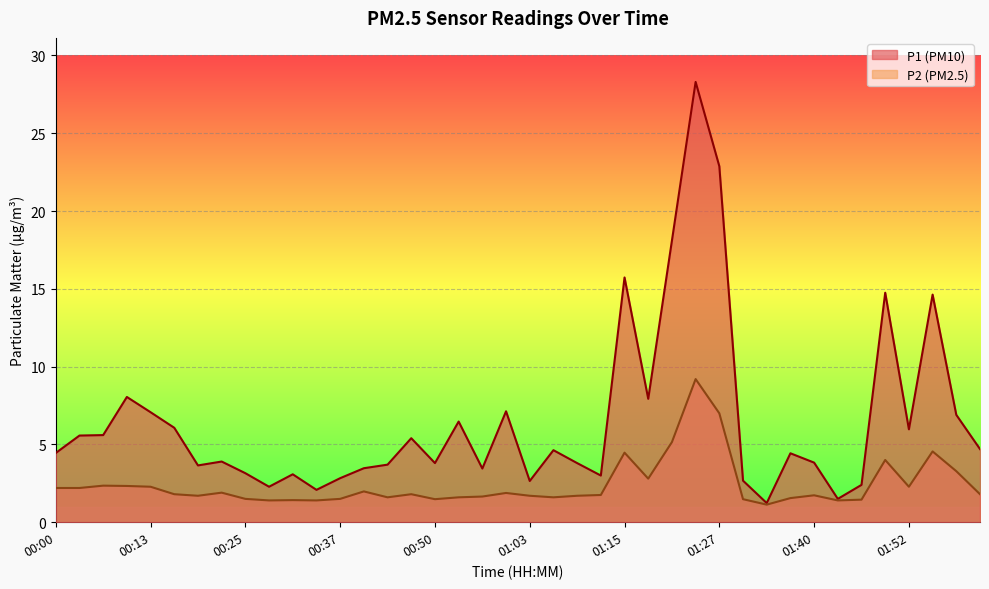

Which series has the largest range (max minus min)?

P1